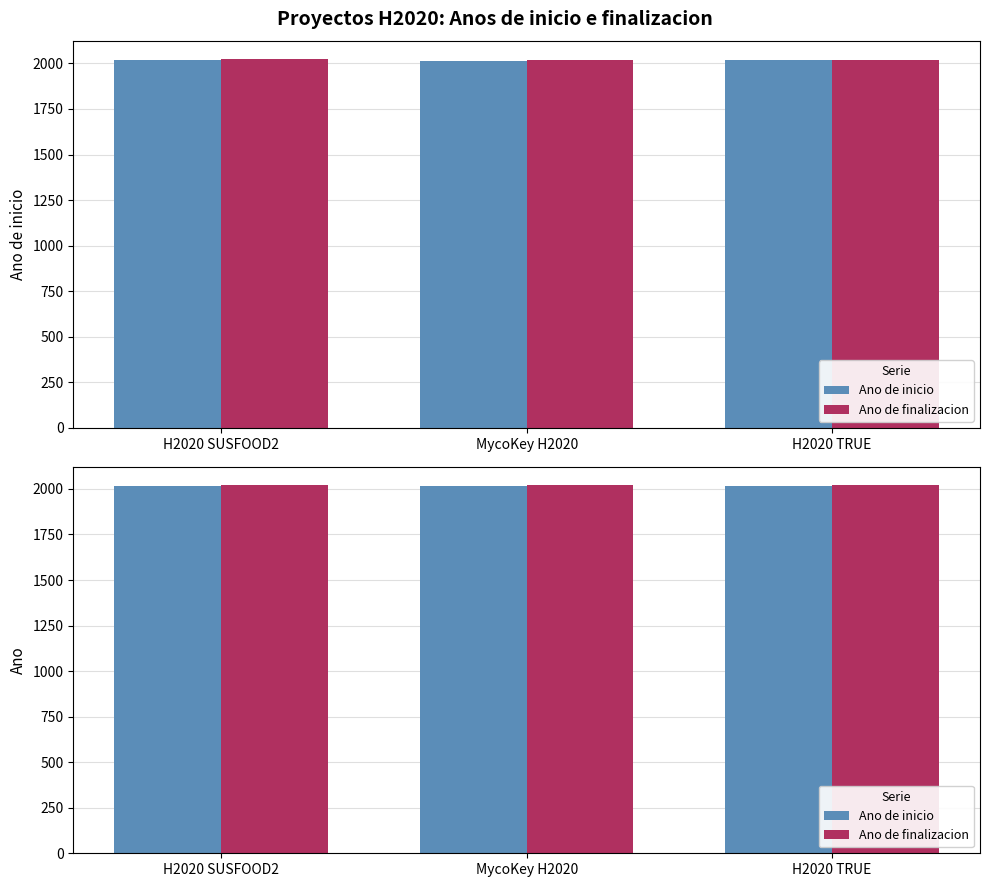

What position from the left is H2020 TRUE?

3